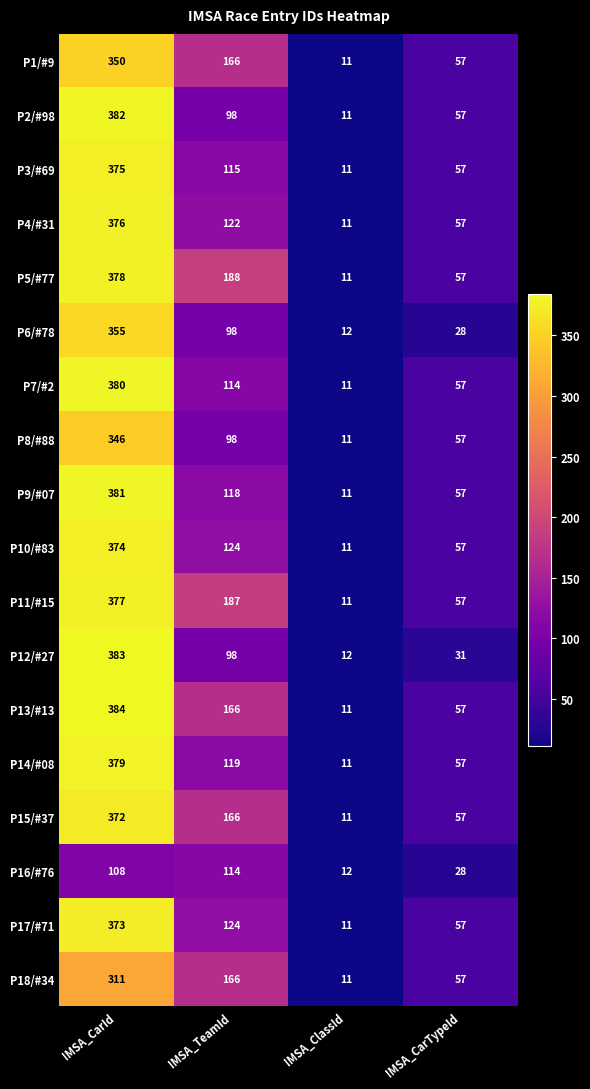

At IMSA_CarId, list the series in order from smallest to largest.

P16/#76, P18/#34, P8/#88, P1/#9, P6/#78, P15/#37, P17/#71, P10/#83, P3/#69, P4/#31, P11/#15, P5/#77, P14/#08, P7/#2, P9/#07, P2/#98, P12/#27, P13/#13